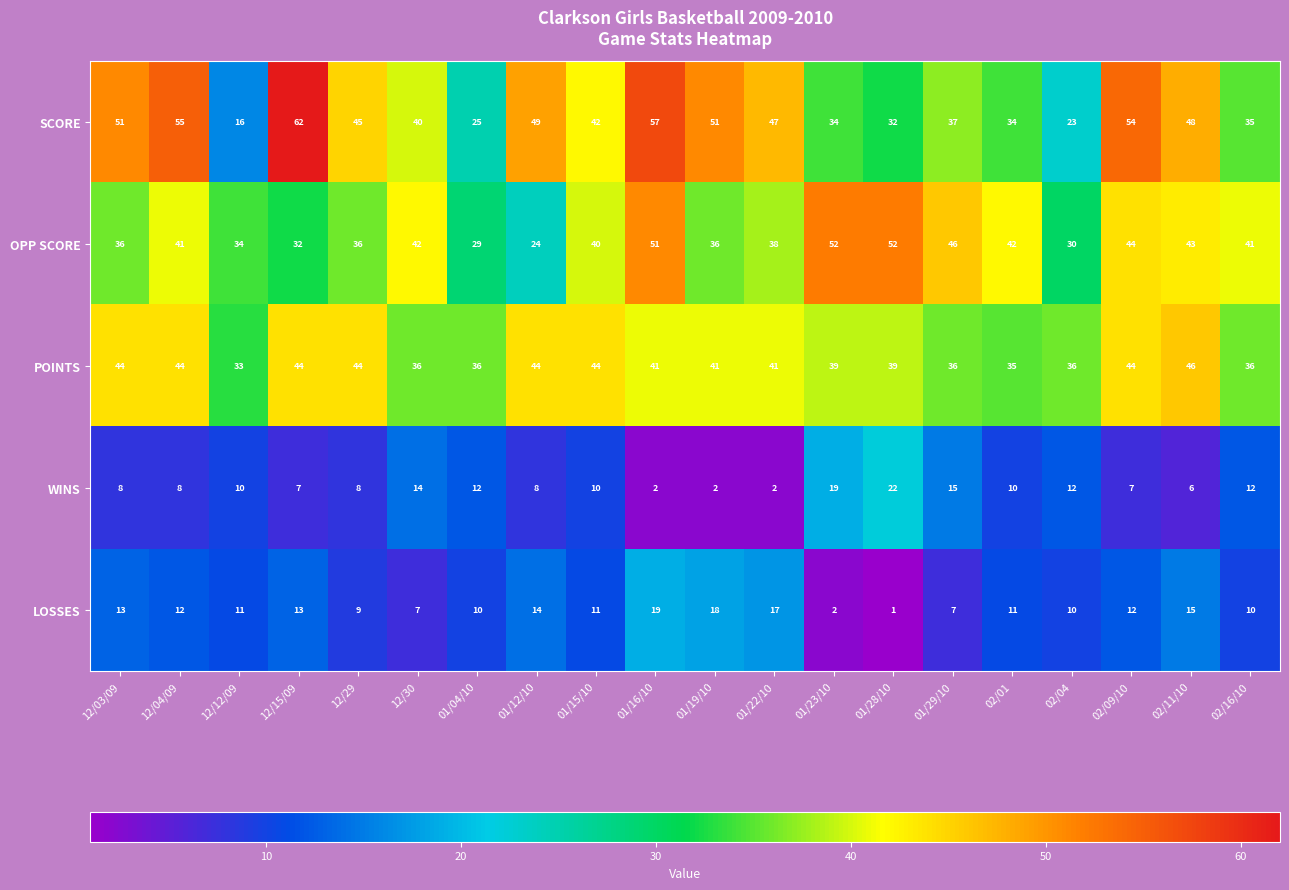

The LOSSES series shows 13 at 12/03/09. True or false?

True